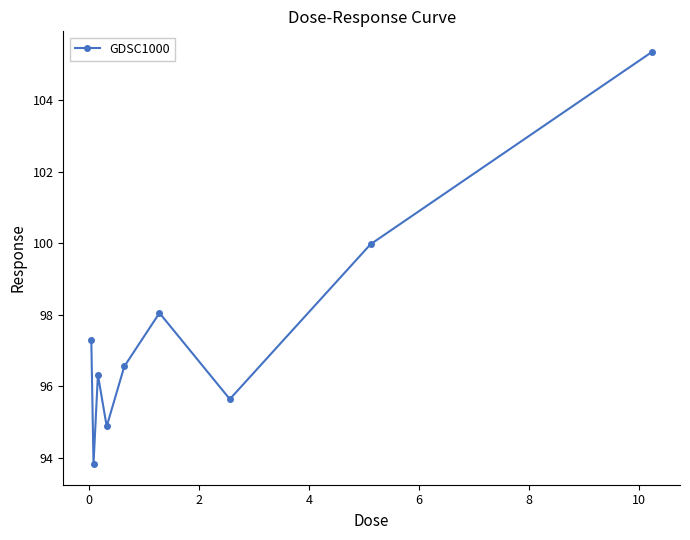

True or false: the data has more than 1 interior local peaks.

True